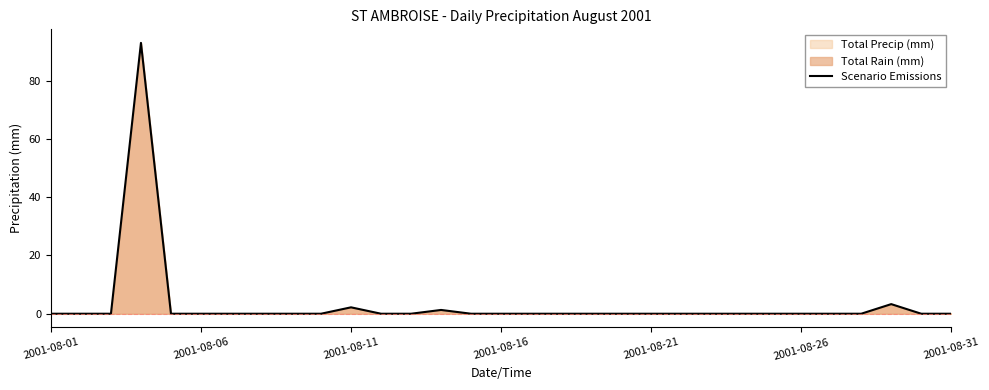

Reading left to right, list all the values displayed in this chart.

0.0	0.0	0.0	93.0	0.0	0.0	0.0	0.0	0.0	0.0	2.2	0.0	0.0	1.3	0.0	0.0	0.0	0.0	0.0	0.0	0.0	0.0	0.0	0.0	0.0	0.0	0.0	0.0	3.3	0.0	0.0